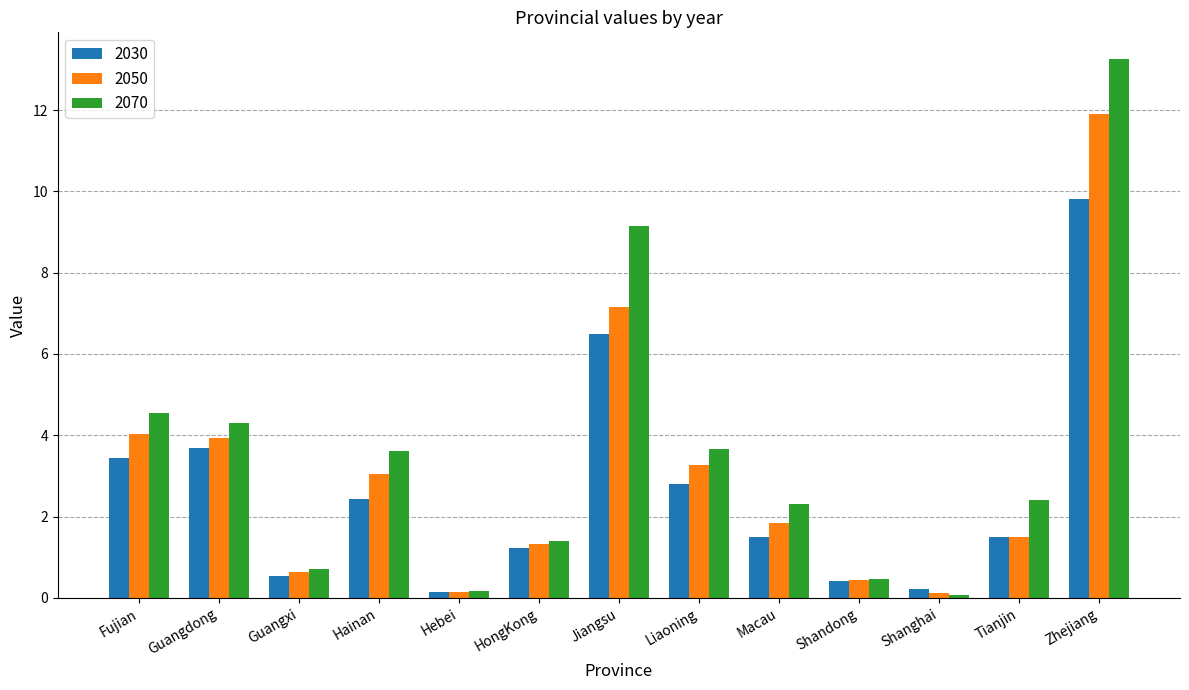

Rank the series by their average value, from highest to lowest.

2070, 2050, 2030